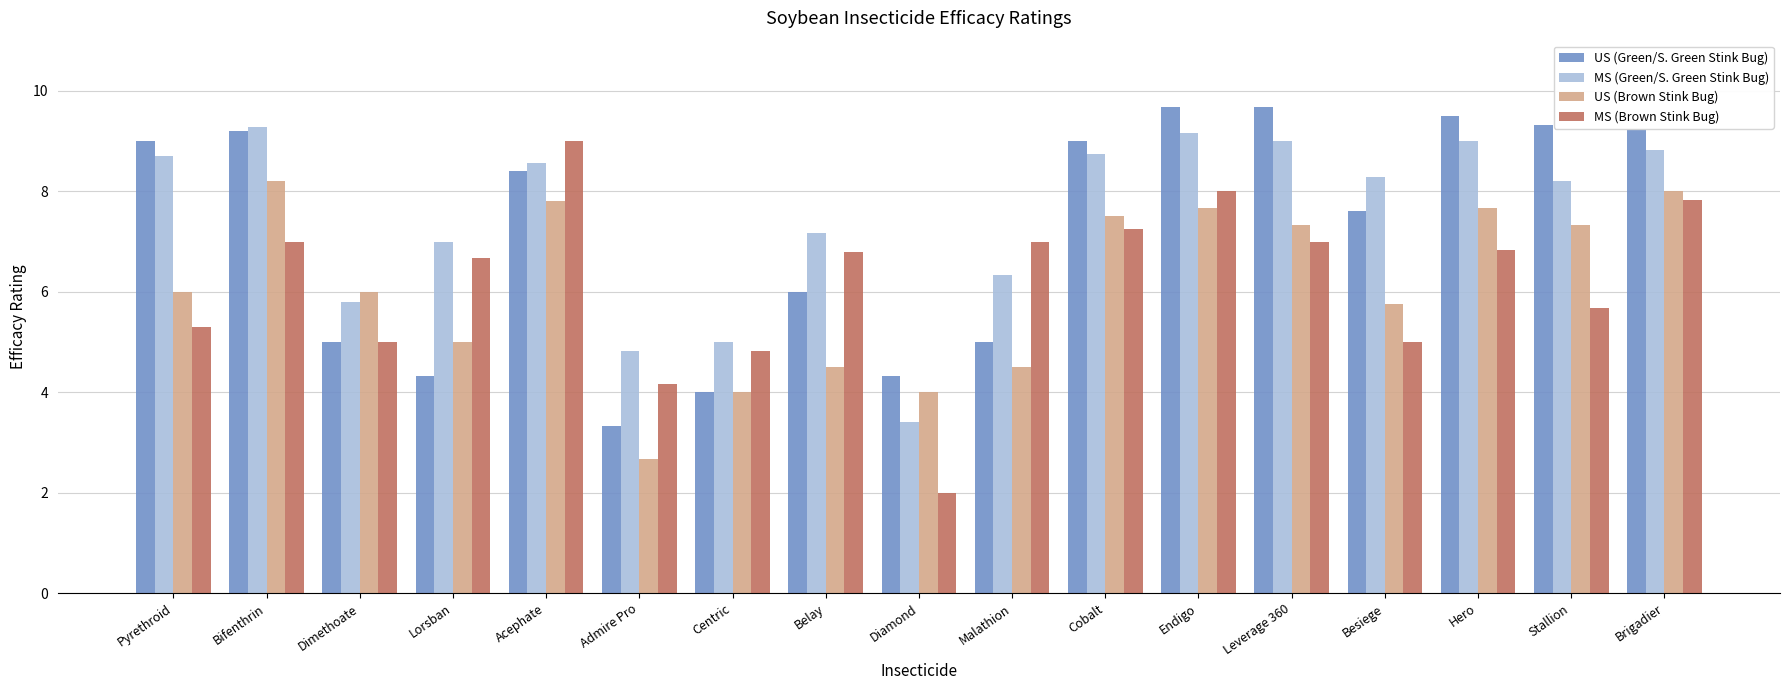

What is the maximum value shown in the chart?

9.7